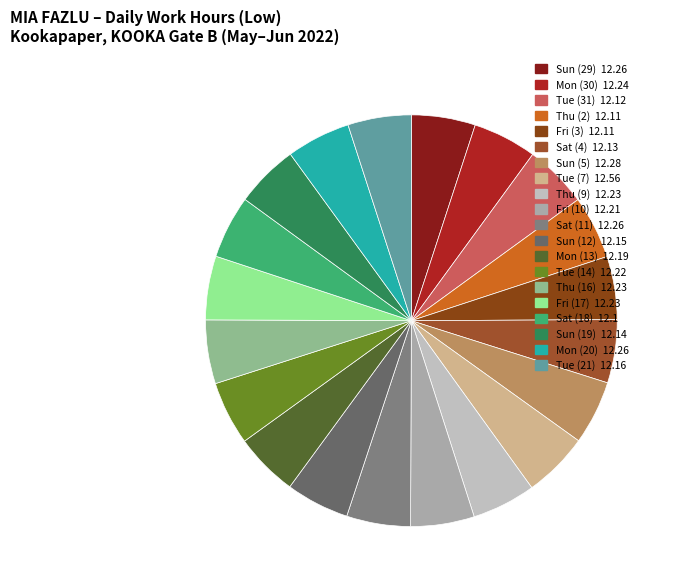

To the nearest percent, what is the average slice percentage?

5%